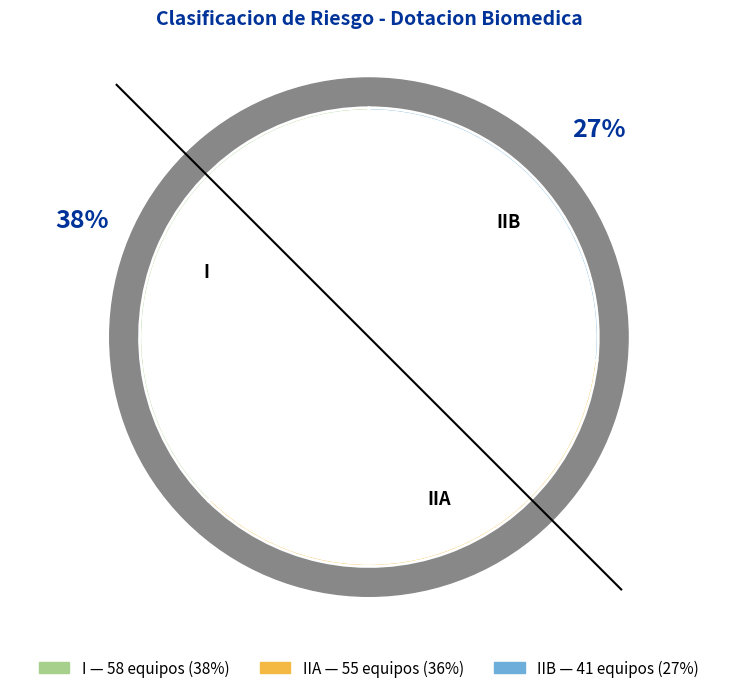

What percentage is the IIB slice, to the nearest percent?

27%